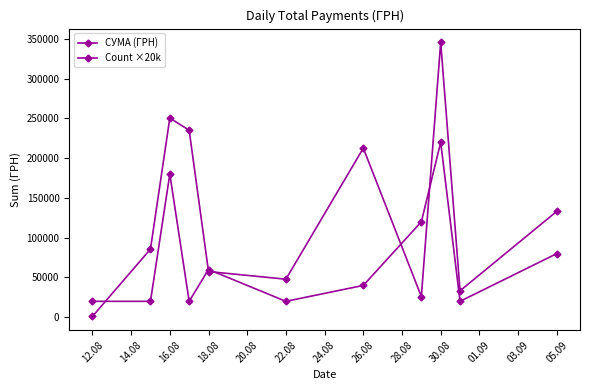

How many times do Count ×20k and СУМА (ГРН) cross each other?

5